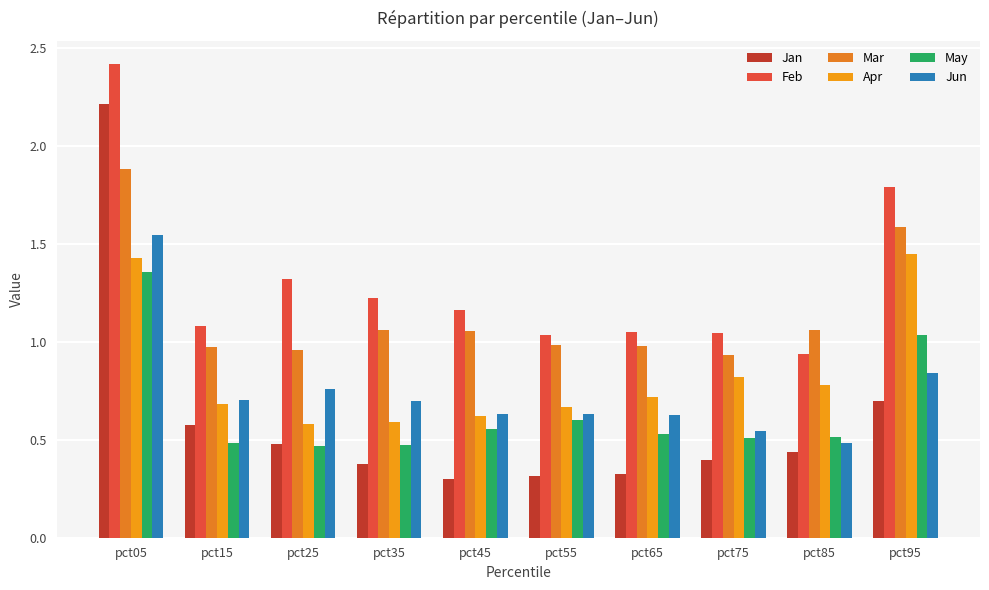

The value of Feb at pct05 is 2.4. True or false?

True